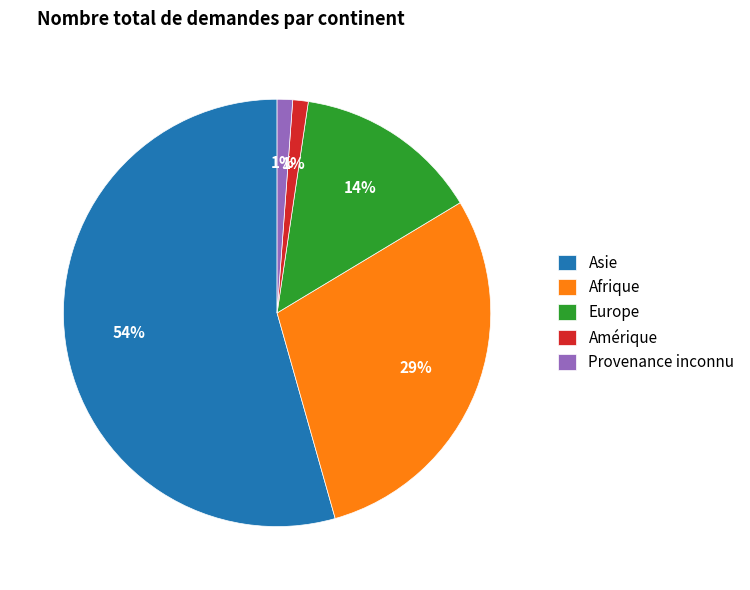

To the nearest percent, what percentage of the pie is Amérique?

1%